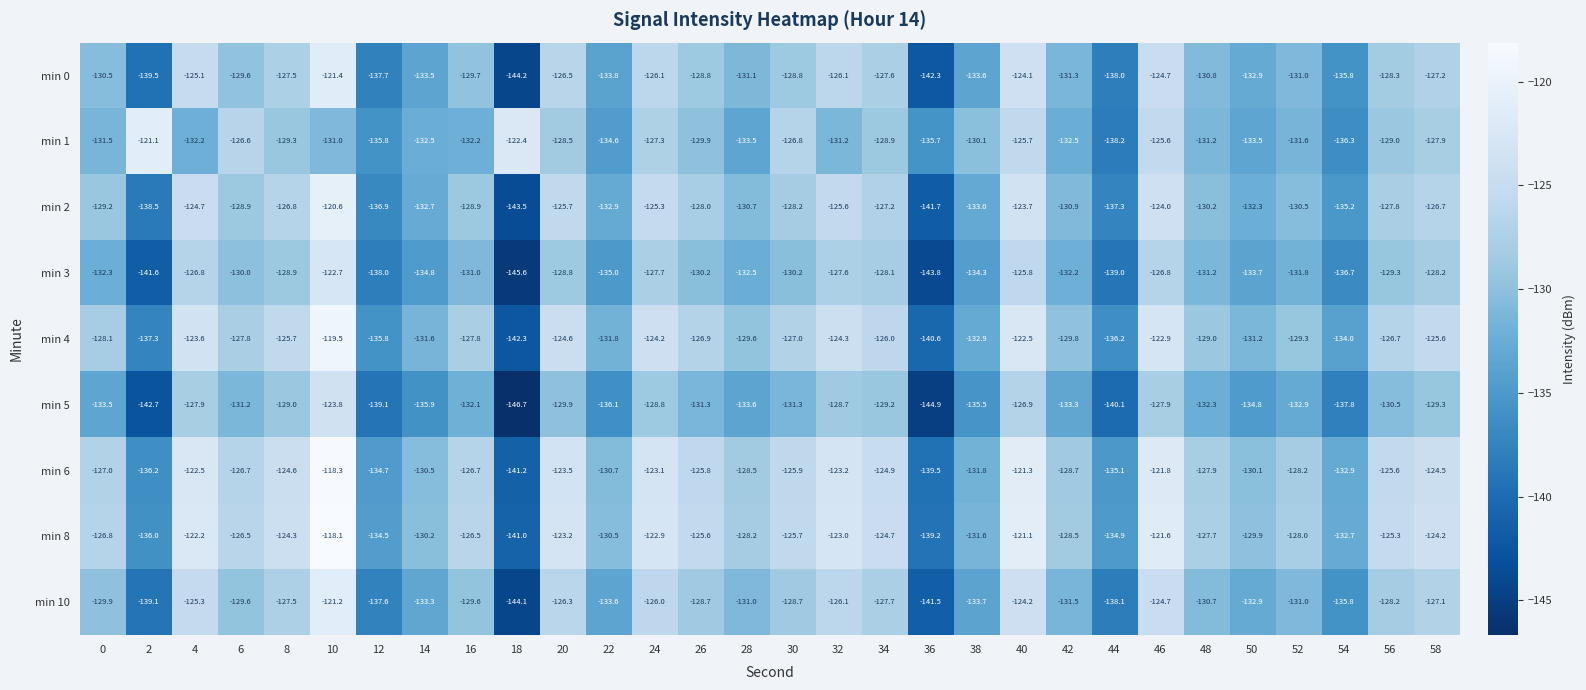

How many series are shown in this chart?

9